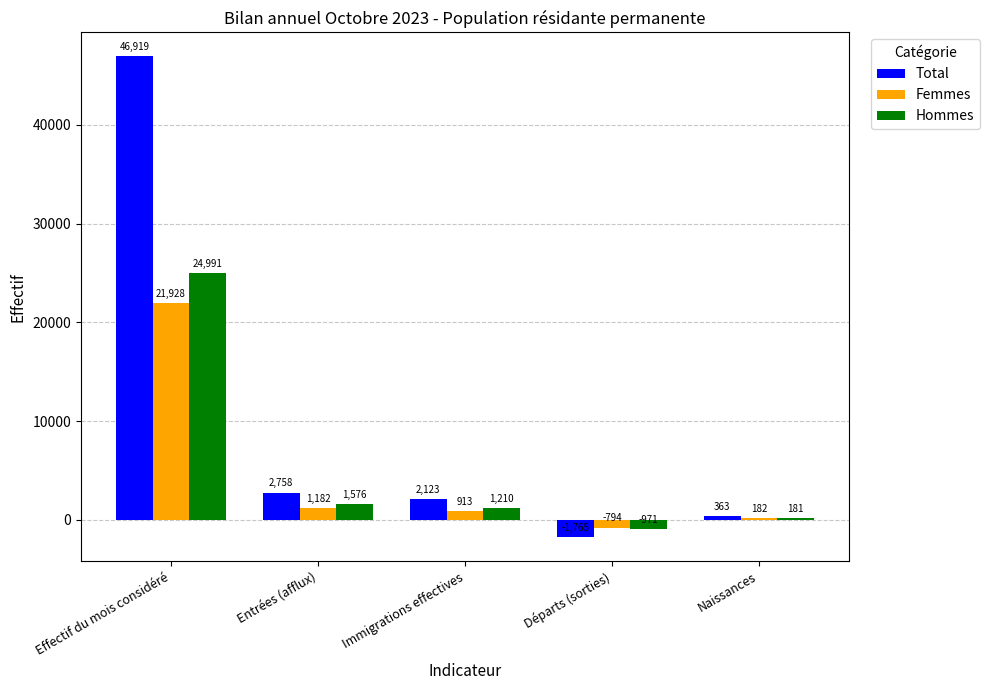

Does the chart contain stacked bars?

No